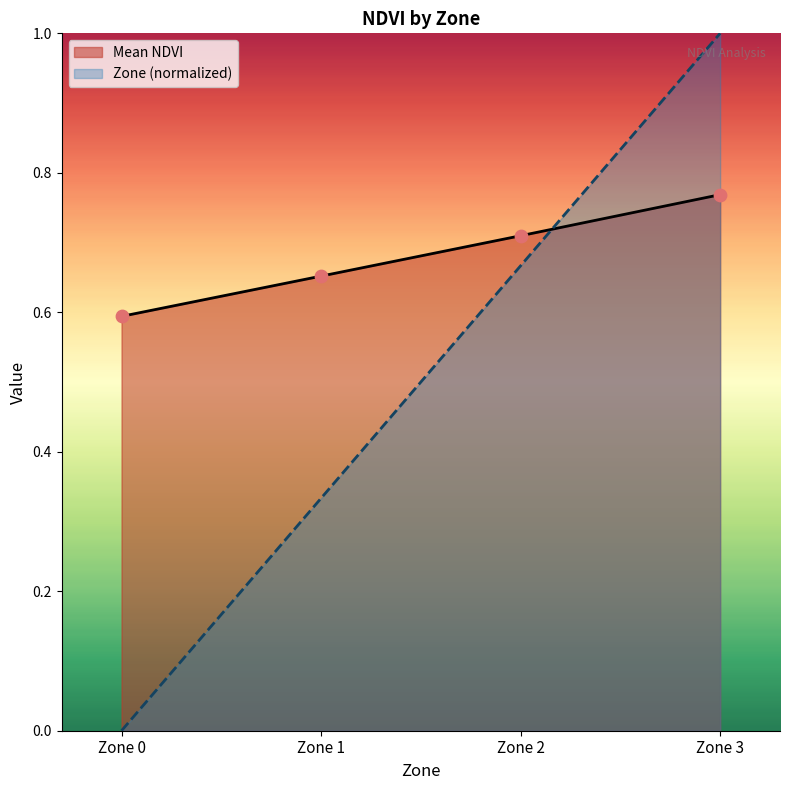

Which series reaches the maximum Y coordinate?

Zone